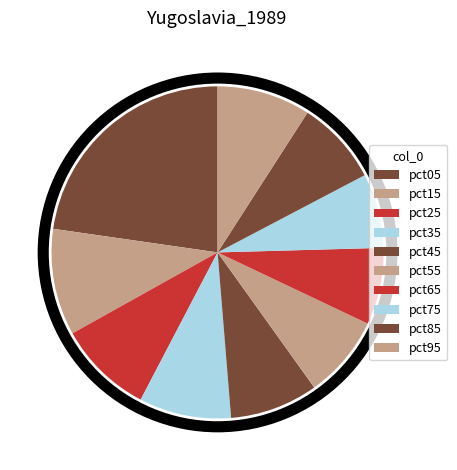

Which category has the biggest portion of the pie?

pct05